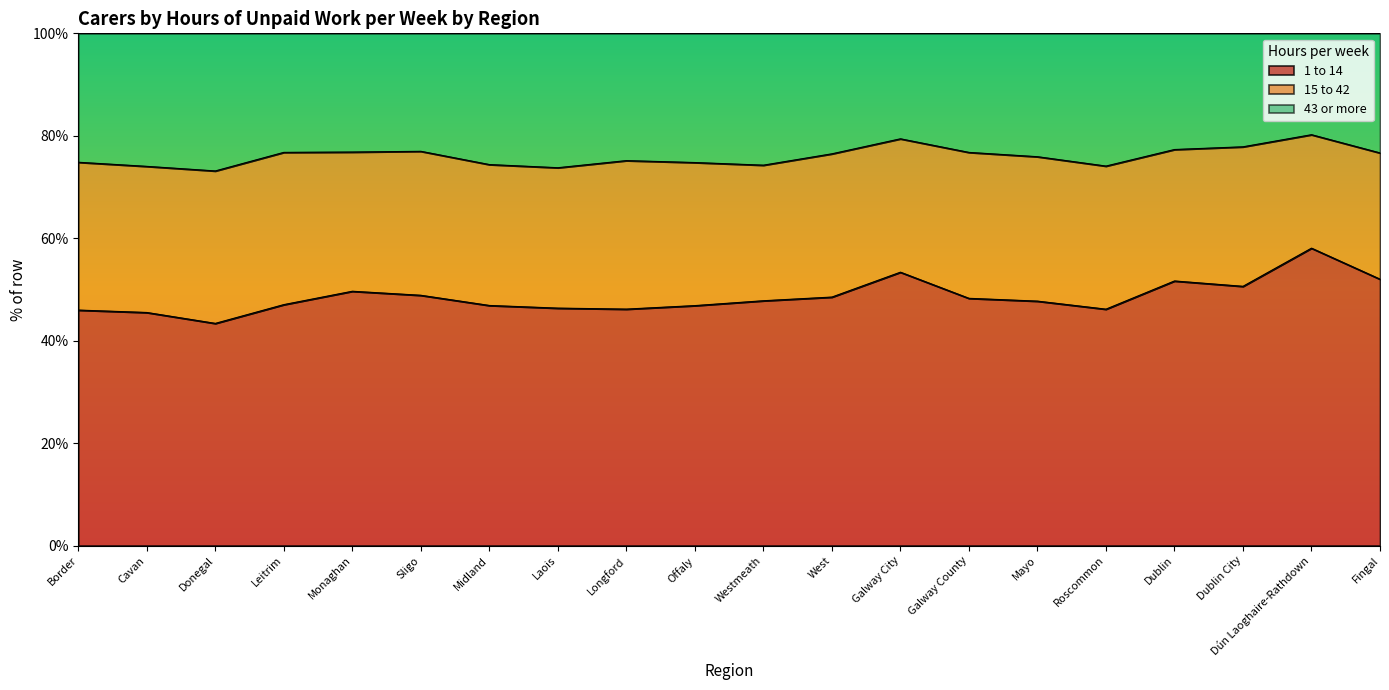

What is the label of the 6th point from the left?

Sligo